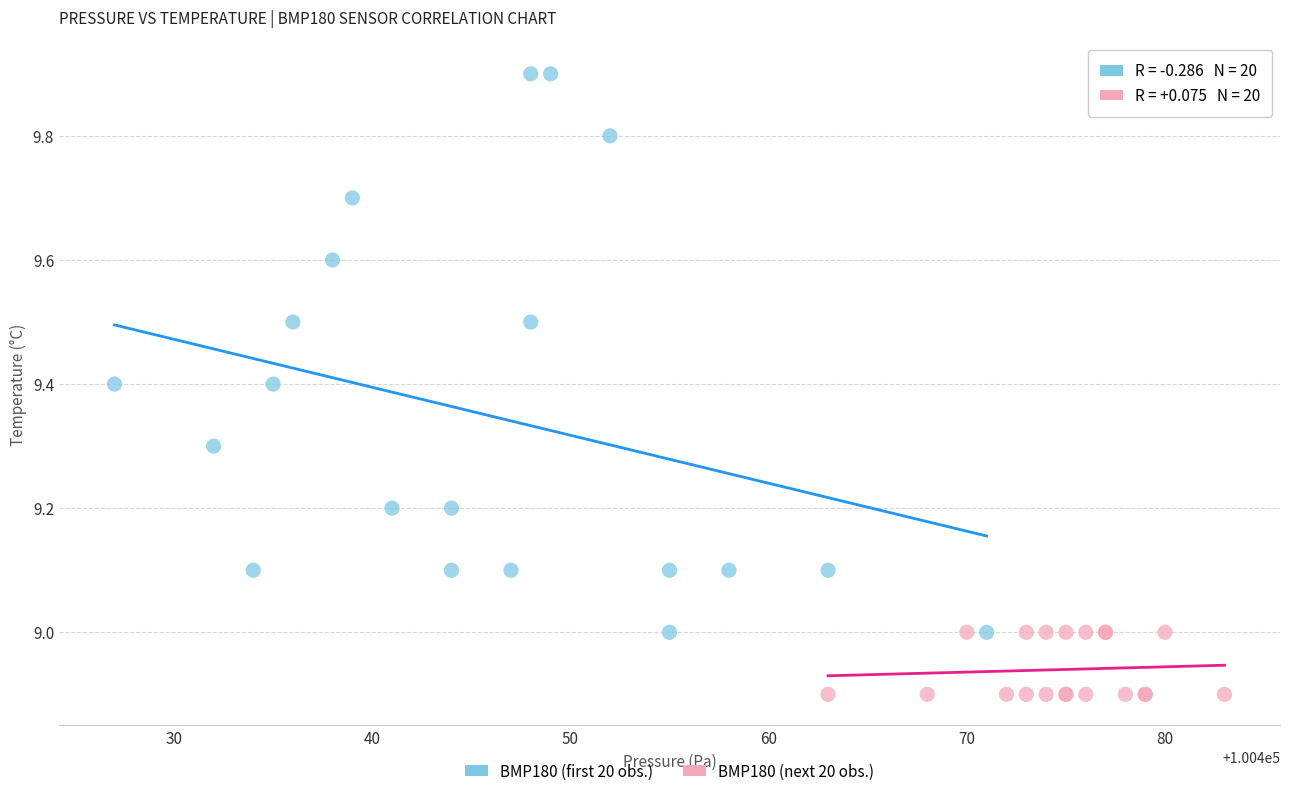

Which series has the widest spread of Y values?

BMP180 (first 20 obs.)